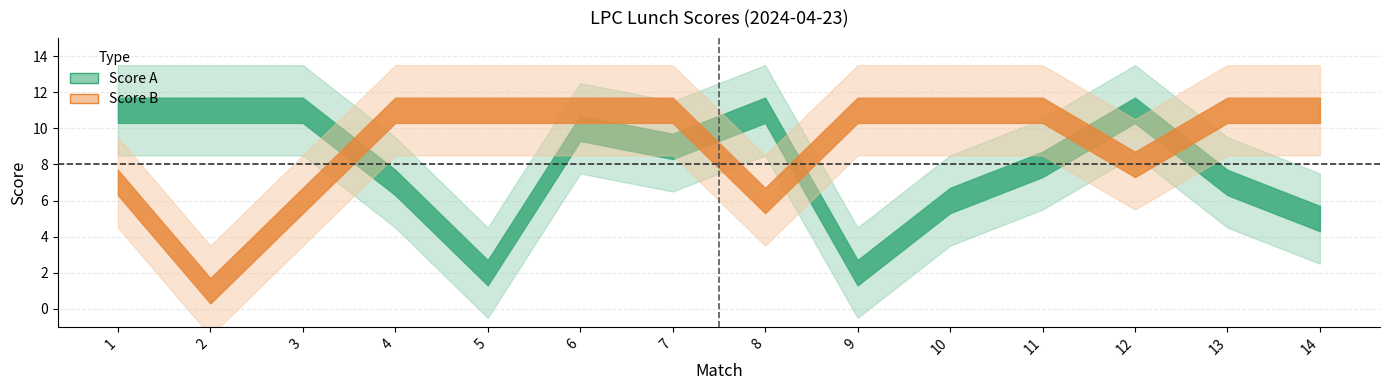

Rank the categories by Score A value from highest to lowest.

1, 2, 3, 8, 12, 6, 7, 11, 4, 13, 10, 14, 5, 9